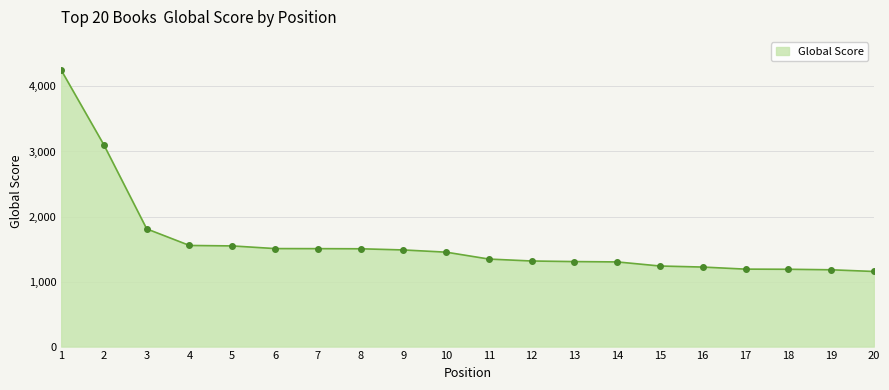

The value at 15 is 2177. True or false?

False